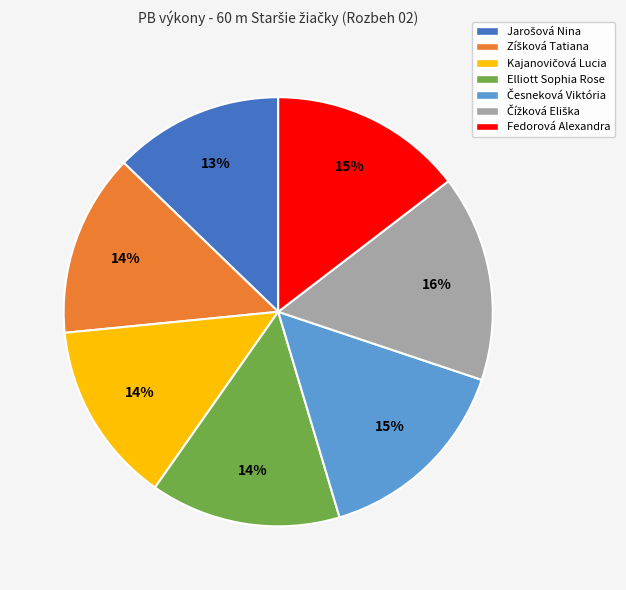

Is there a majority slice in this chart?

No